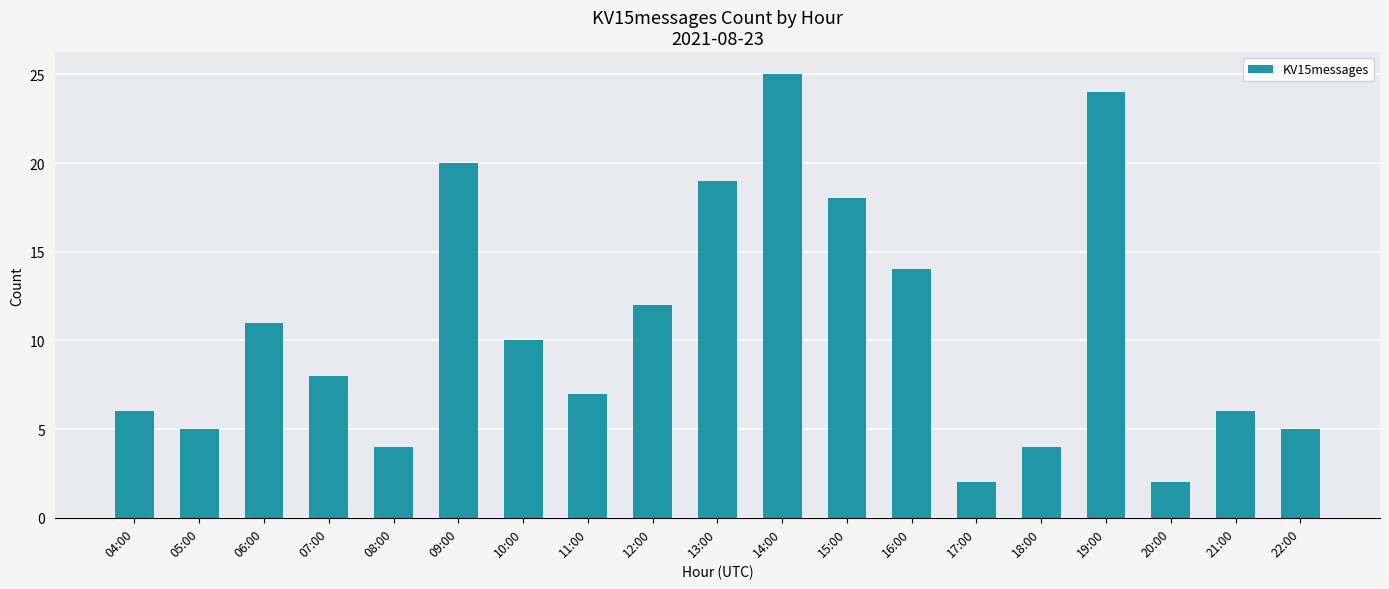

The chart shows a value of 5 at 05:00. True or false?

True